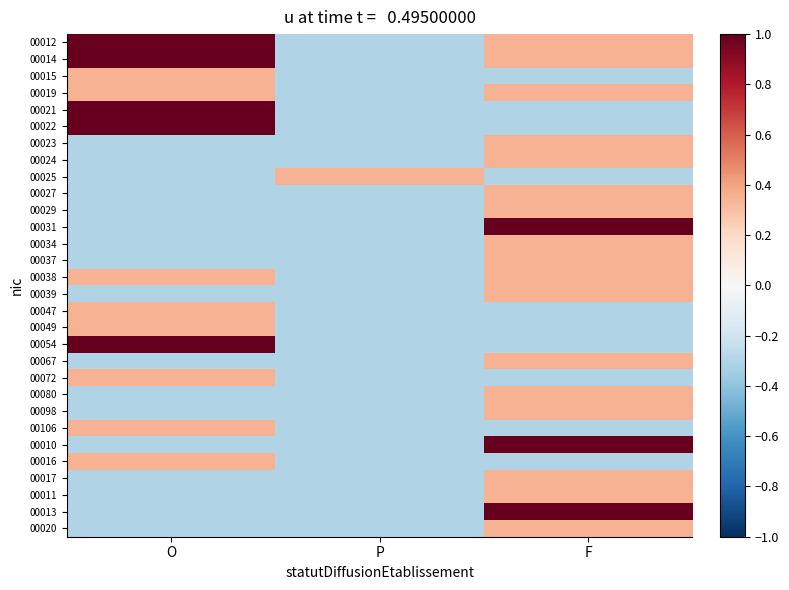

Reading right to left, list all the values displayed in this chart.

00012: F=0.3	P=-0.3	O=1.0
00014: F=0.3	P=-0.3	O=1.0
00015: F=-0.3	P=-0.3	O=0.3
00019: F=0.3	P=-0.3	O=0.3
00021: F=-0.3	P=-0.3	O=1.0
00022: F=-0.3	P=-0.3	O=1.0
00023: F=0.3	P=-0.3	O=-0.3
00024: F=0.3	P=-0.3	O=-0.3
00025: F=-0.3	P=0.3	O=-0.3
00027: F=0.3	P=-0.3	O=-0.3
00029: F=0.3	P=-0.3	O=-0.3
00031: F=1.0	P=-0.3	O=-0.3
00034: F=0.3	P=-0.3	O=-0.3
00037: F=0.3	P=-0.3	O=-0.3
00038: F=0.3	P=-0.3	O=0.3
00039: F=0.3	P=-0.3	O=-0.3
00047: F=-0.3	P=-0.3	O=0.3
00049: F=-0.3	P=-0.3	O=0.3
00054: F=-0.3	P=-0.3	O=1.0
00067: F=0.3	P=-0.3	O=-0.3
00072: F=-0.3	P=-0.3	O=0.3
00080: F=0.3	P=-0.3	O=-0.3
00098: F=0.3	P=-0.3	O=-0.3
00106: F=-0.3	P=-0.3	O=0.3
00010: F=1.0	P=-0.3	O=-0.3
00016: F=-0.3	P=-0.3	O=0.3
00017: F=0.3	P=-0.3	O=-0.3
00011: F=0.3	P=-0.3	O=-0.3
00013: F=1.0	P=-0.3	O=-0.3
00020: F=0.3	P=-0.3	O=-0.3